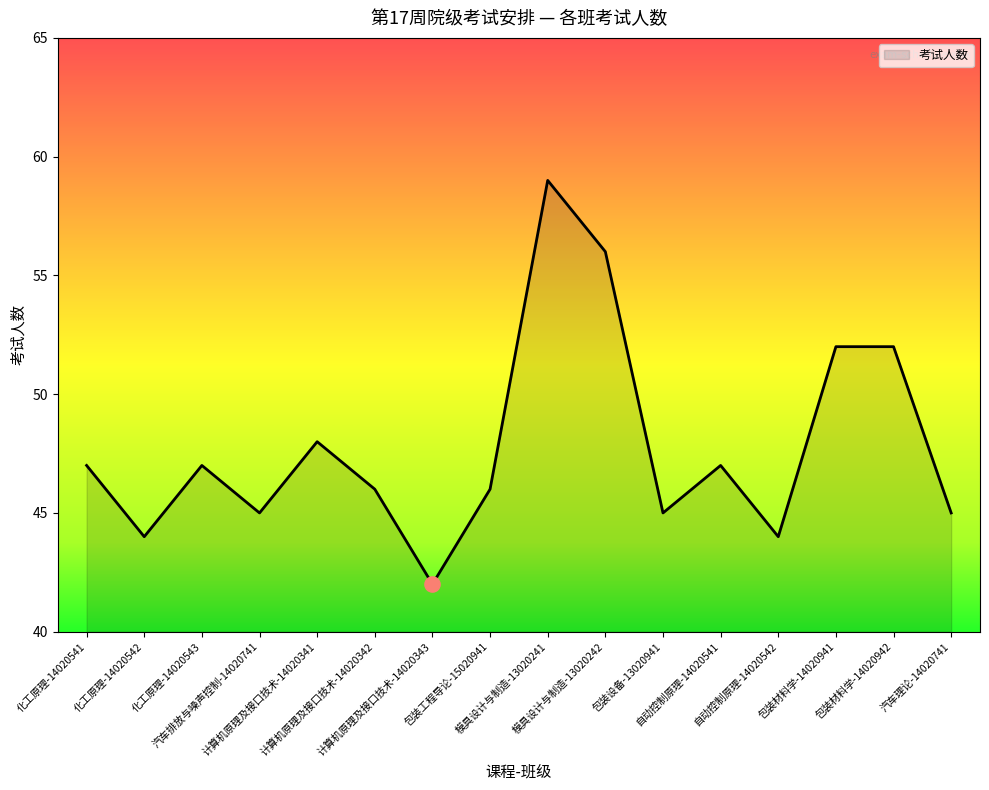

What is the ratio of the value at 化工原理-14020541 to the value at 计算机原理及接口技术-14020341?

1.0